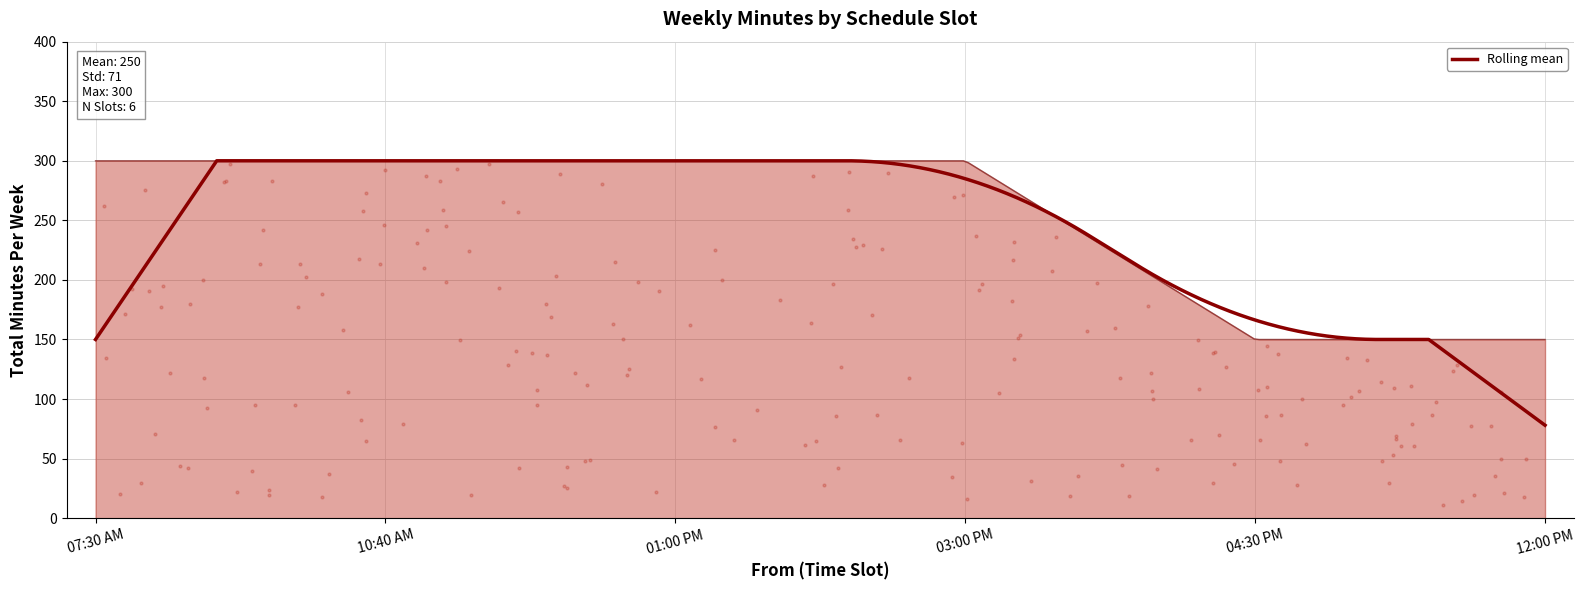

Which has a higher value, 10:40 AM or 01:00 PM?

10:40 AM